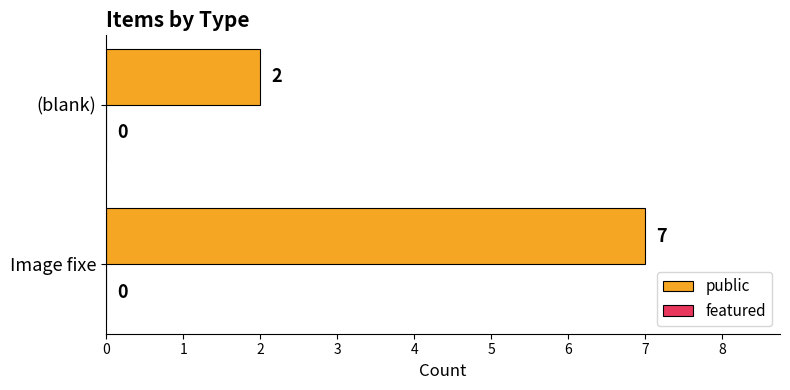

What is the sum of the values at Image fixe and (blank)?

9